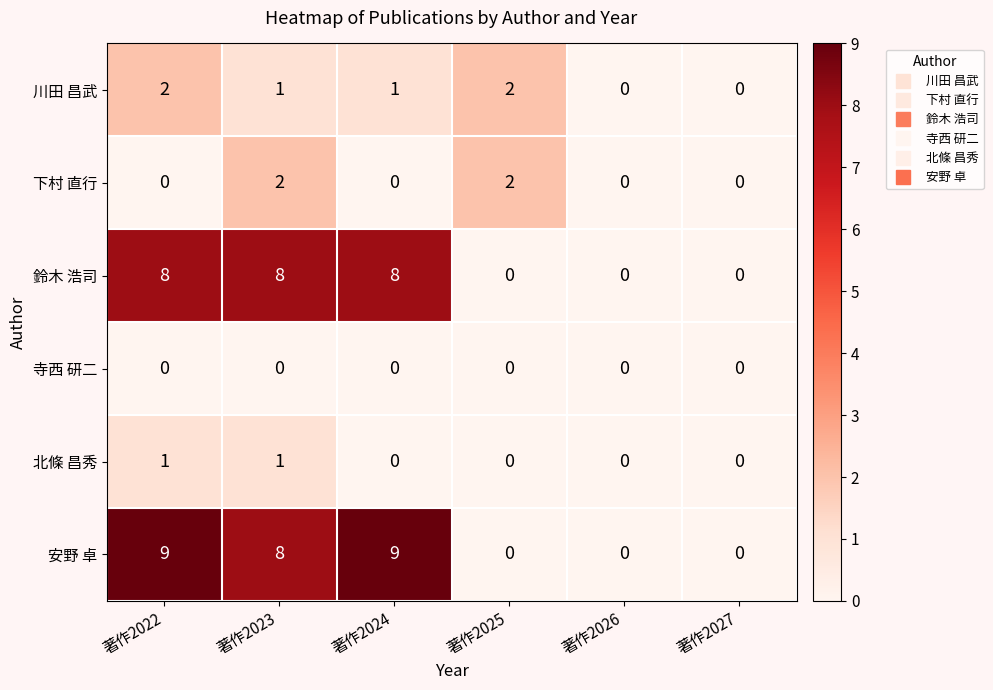

What is the difference between the maximum and minimum values in the 安野 卓 series?

9